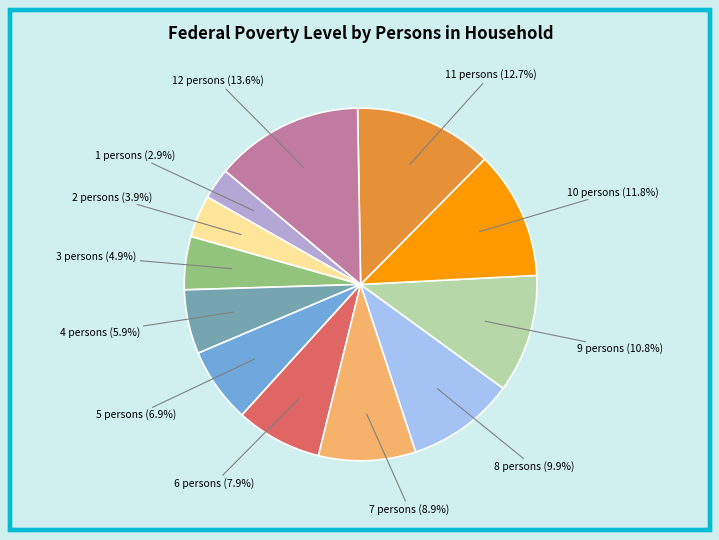

Which has a higher value, 12 persons or 5 persons?

12 persons